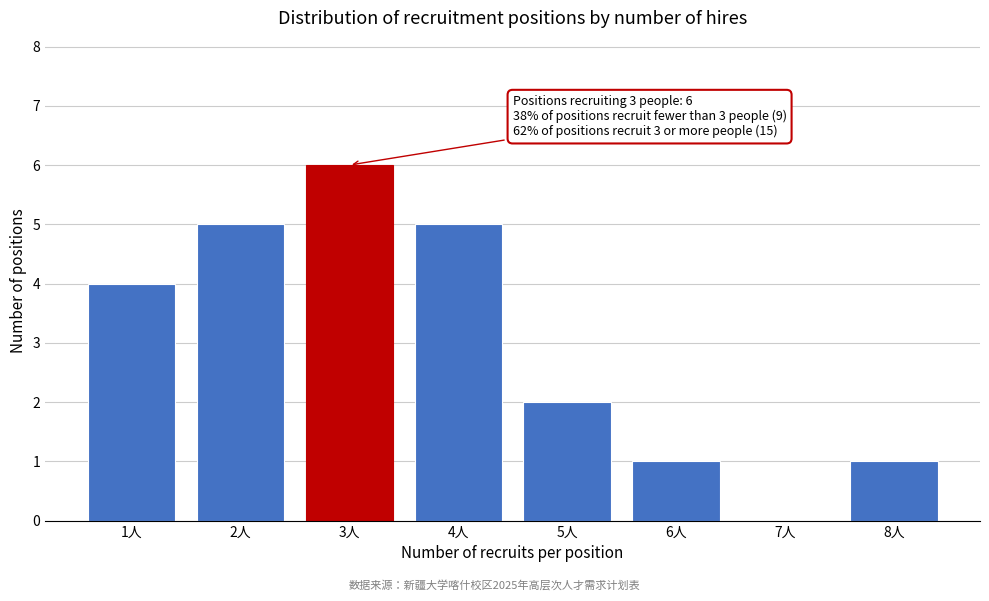

Which range on the x-axis has the tallest bar?

2.5 to 3.5